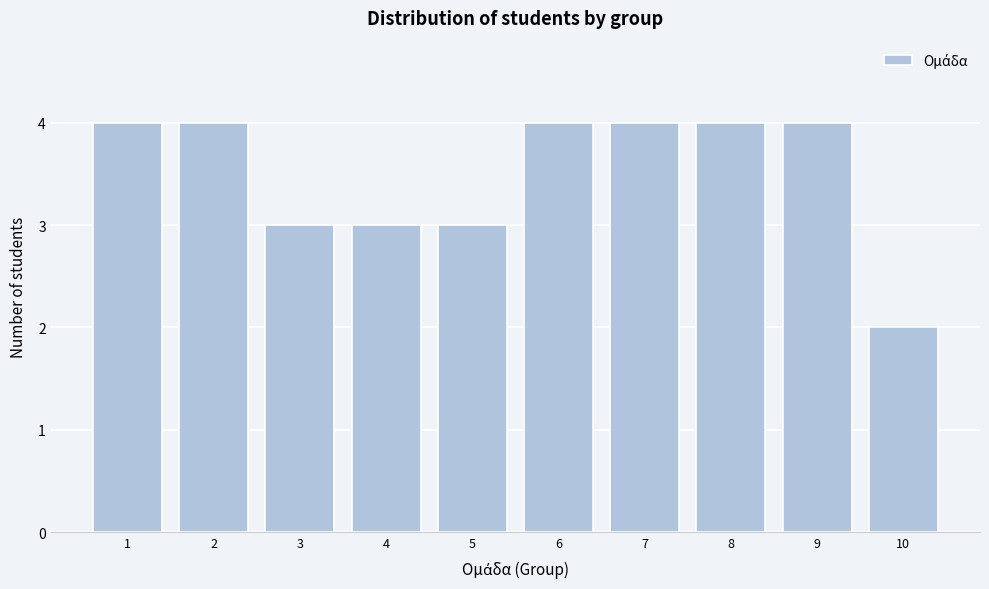

Reading right to left, extract all data points from this chart.

2	4	4	4	4	3	3	3	4	4